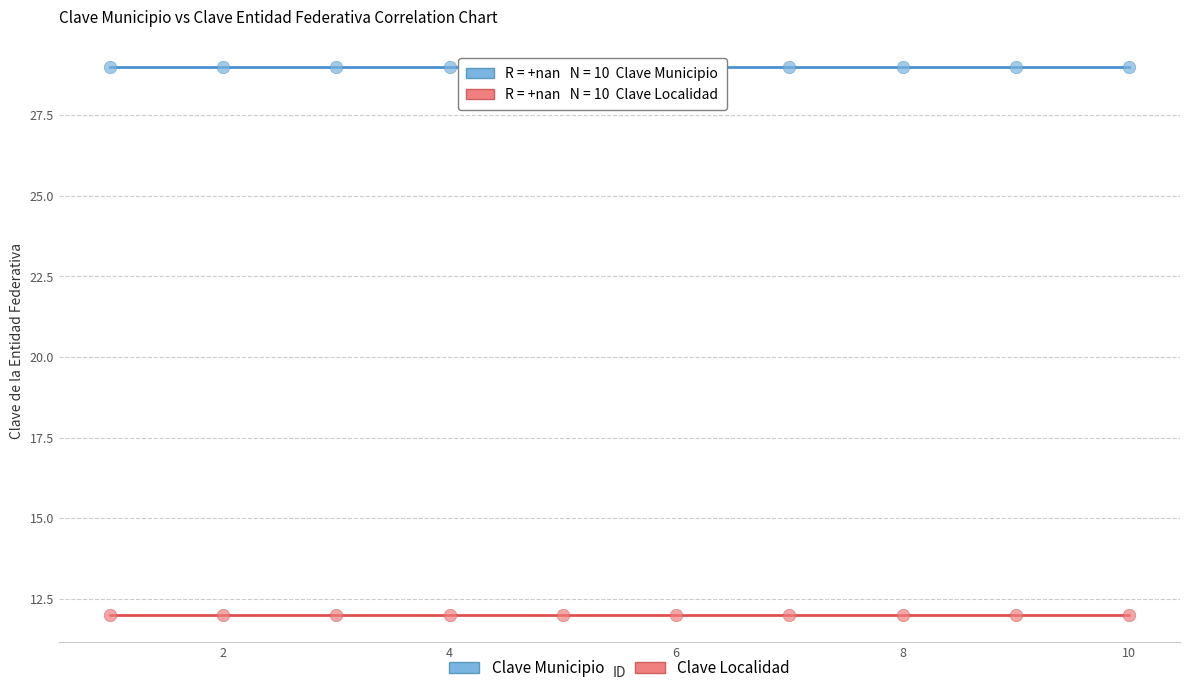

Which series contains the lowest Y value?

Clave Localidad